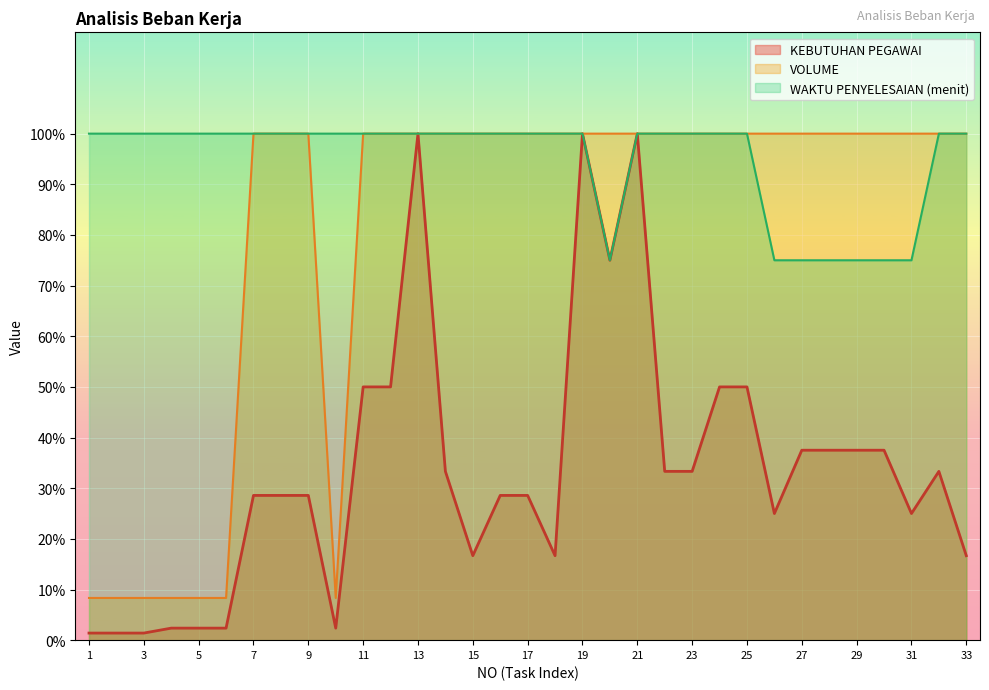

At which label does VOLUME reach its peak?

7